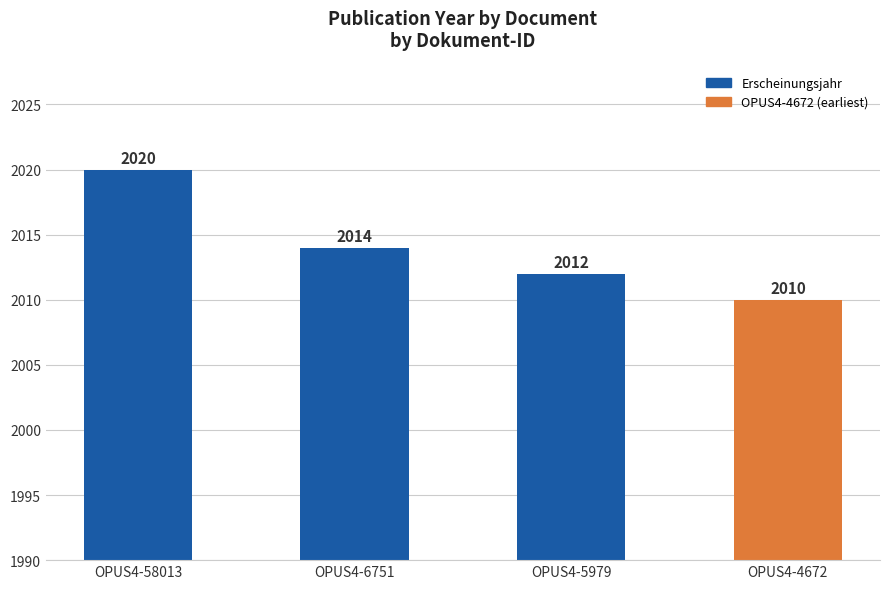

List the labels in order of value, smallest first.

OPUS4-4672, OPUS4-5979, OPUS4-6751, OPUS4-58013